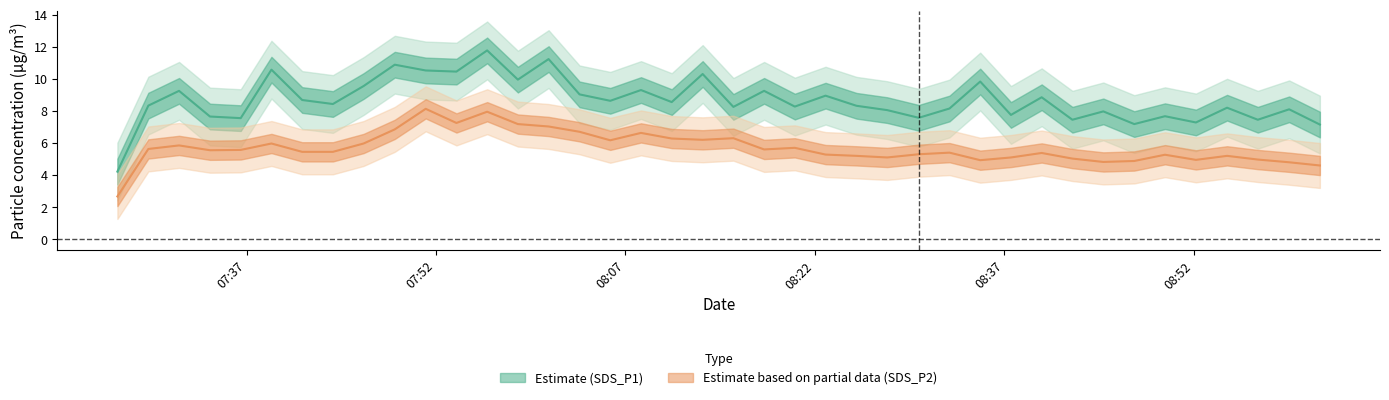

How many values in the SDS_P2 series exceed 5?

32